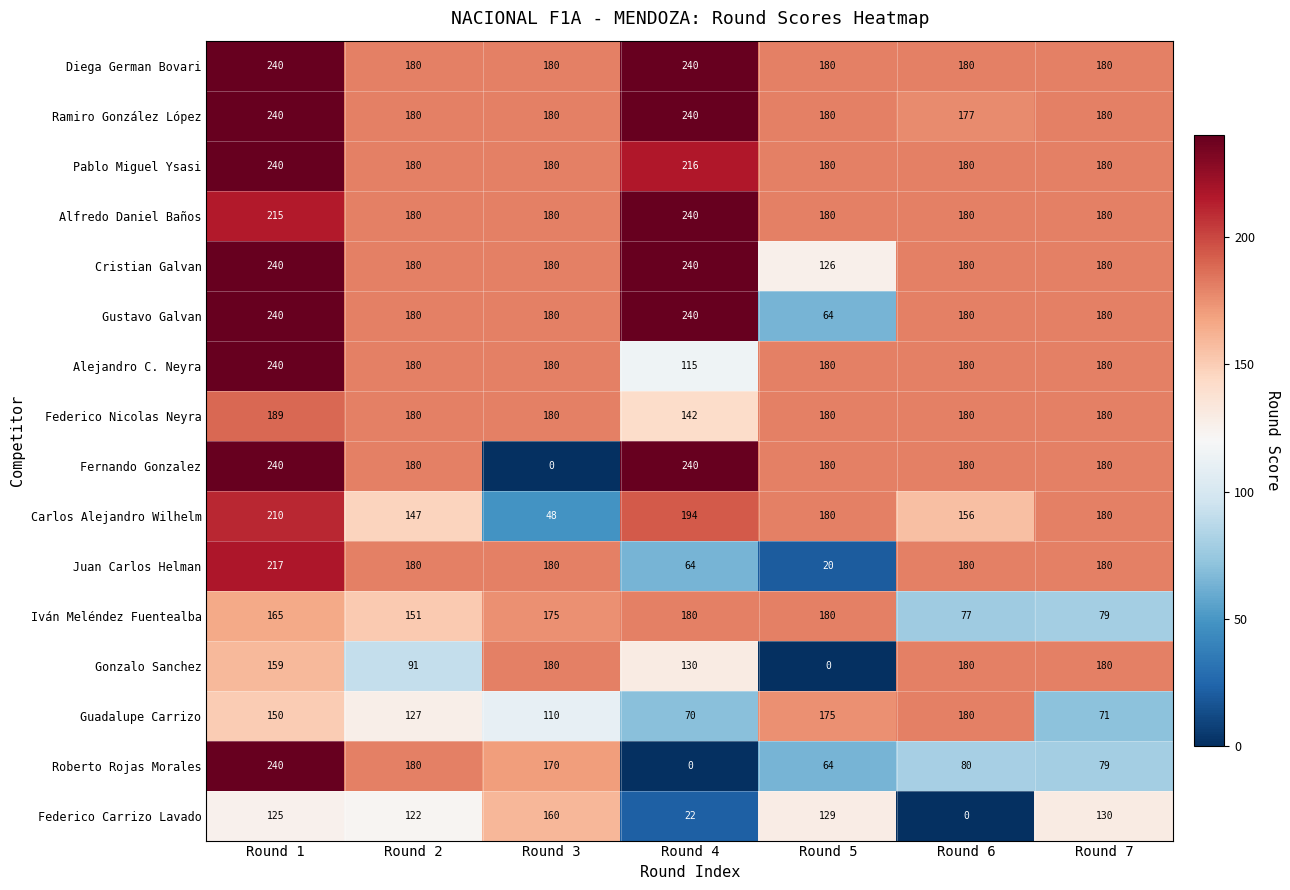

What is the total value across all series at Round 7?

2519